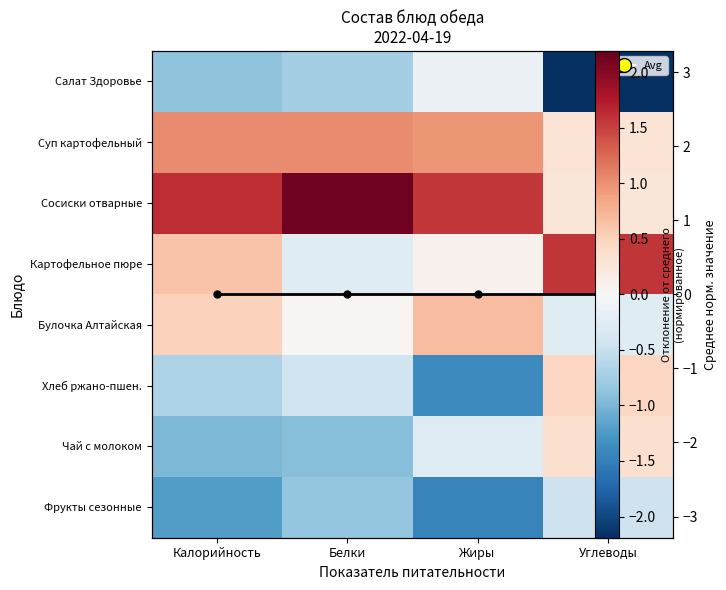

What is the highest value of the Сосиски отварные series?

2.1